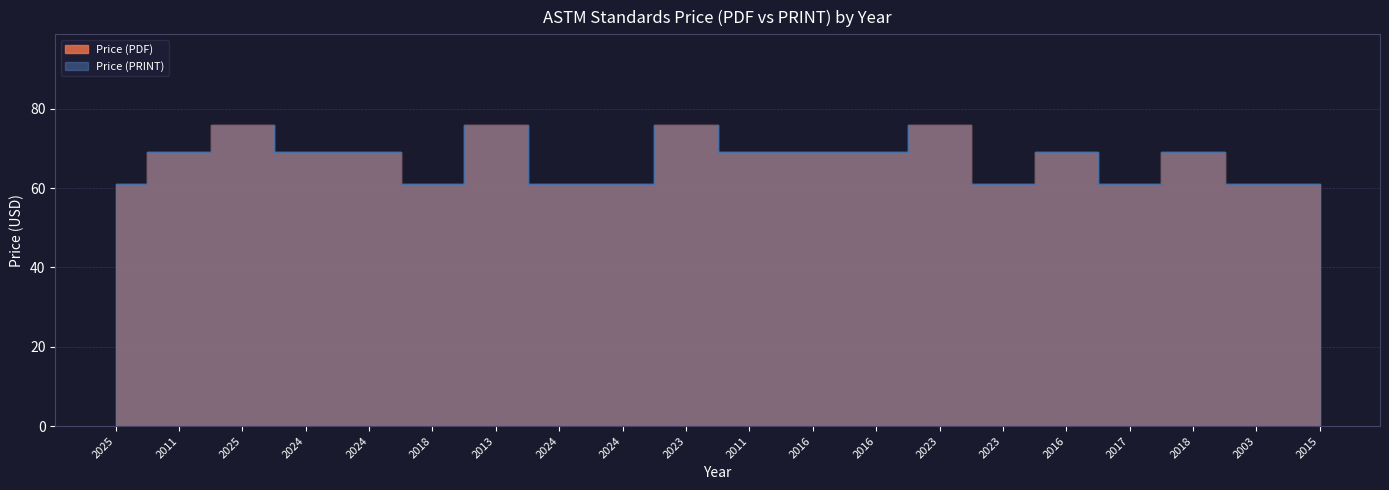

What is the label of the 13th point from the left?

2016